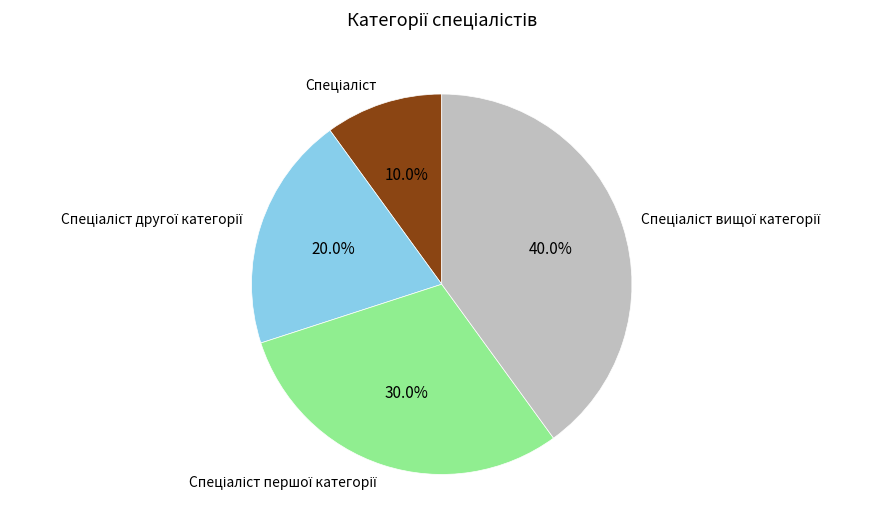

Is there any slice that represents more than half of the pie?

No